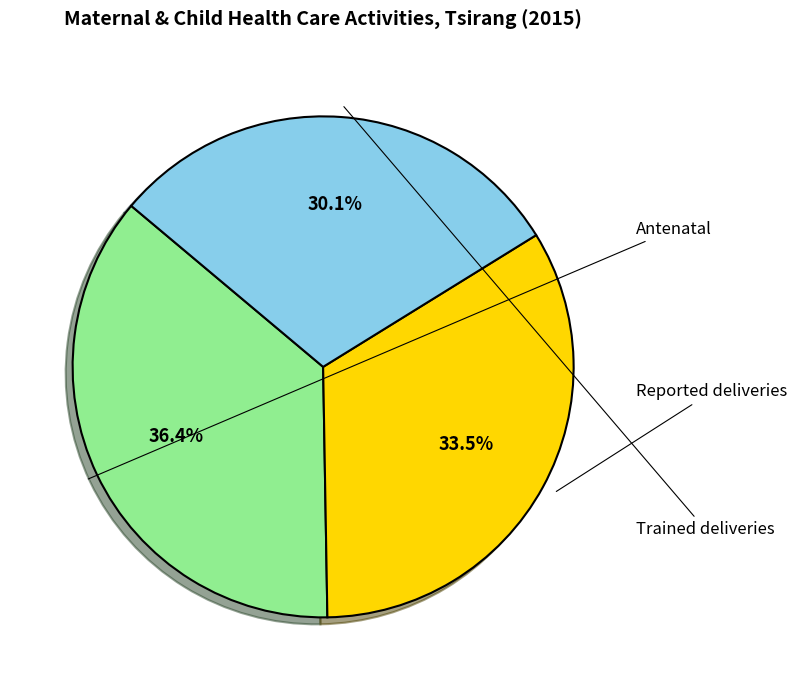

To the nearest percent, what is the average slice percentage?

33%